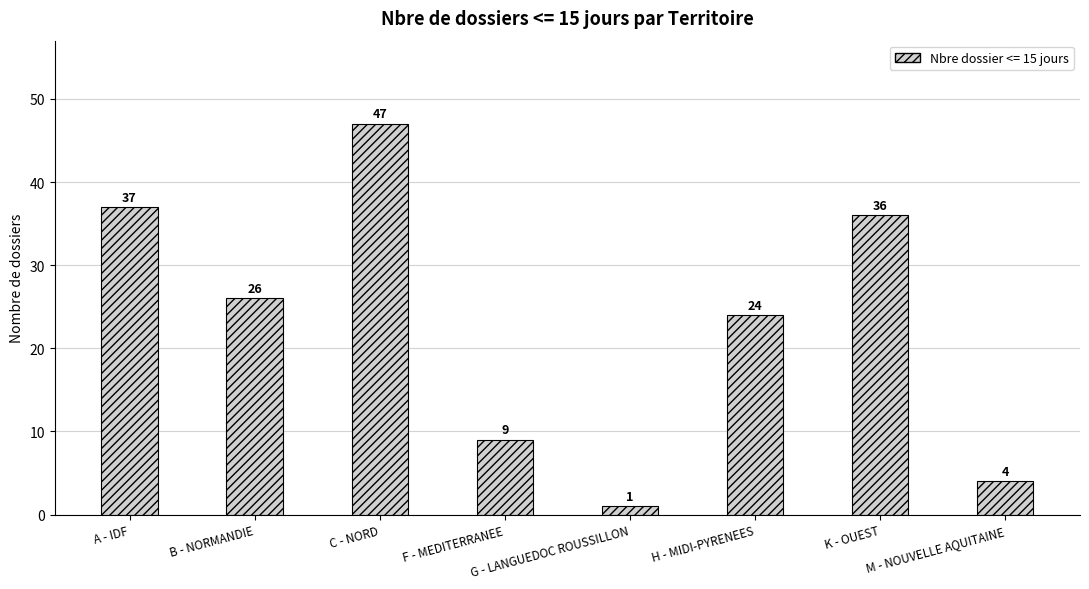

What position from the left is B - NORMANDIE?

2